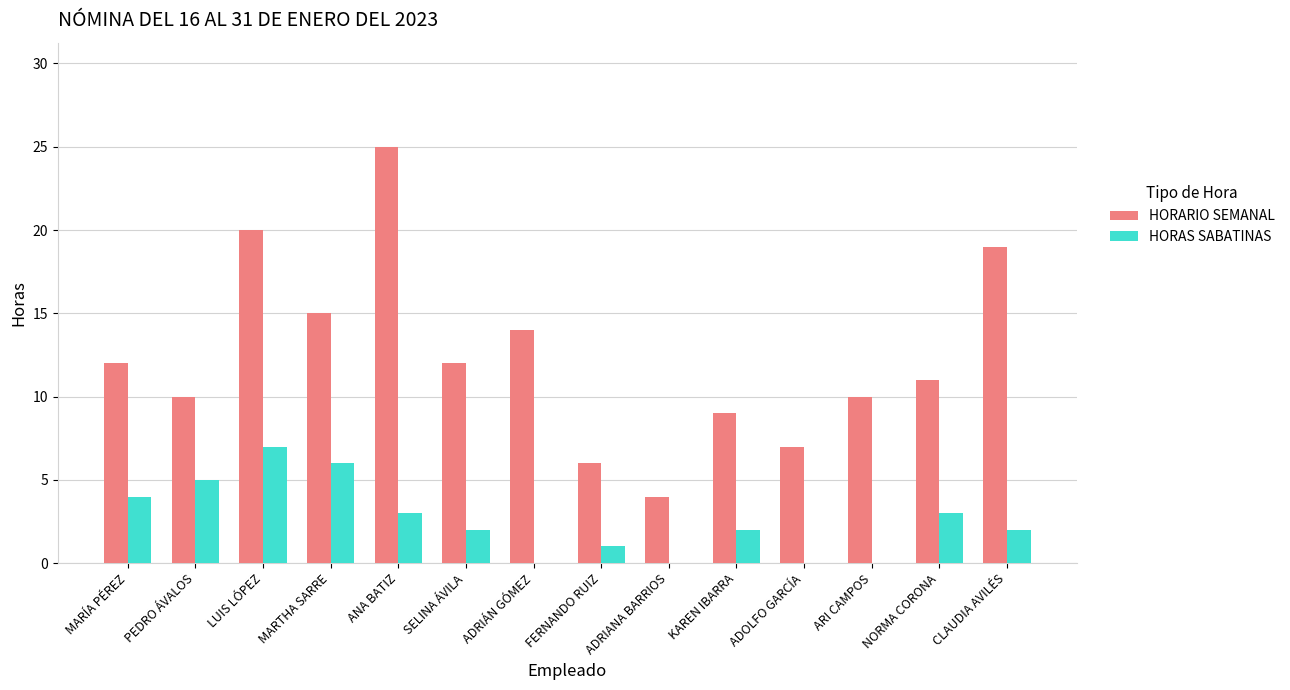

What is the approximate value of HORAS SABATINAS at MARTHA SARRE?

6